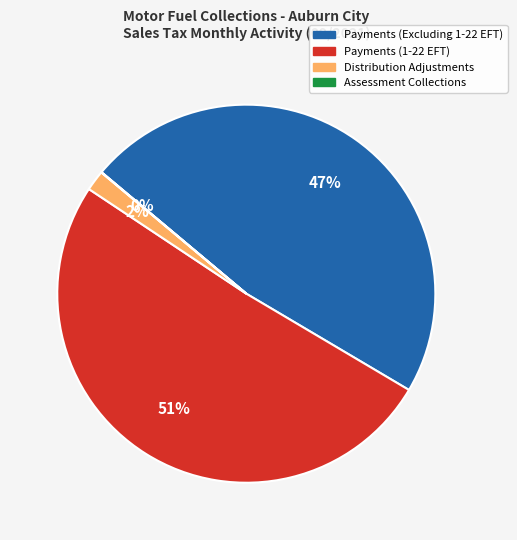

Which category has the biggest portion of the pie?

Payments (1-22 EFT)